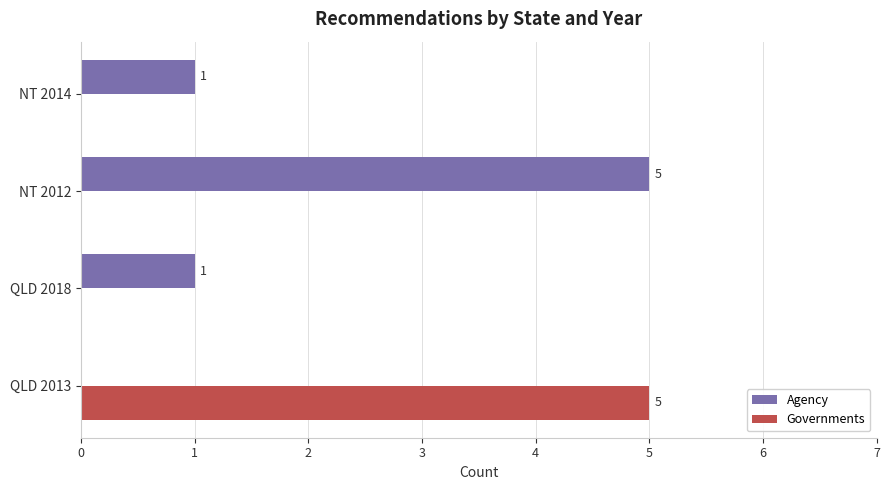

What is the sum of all Governments values?

5